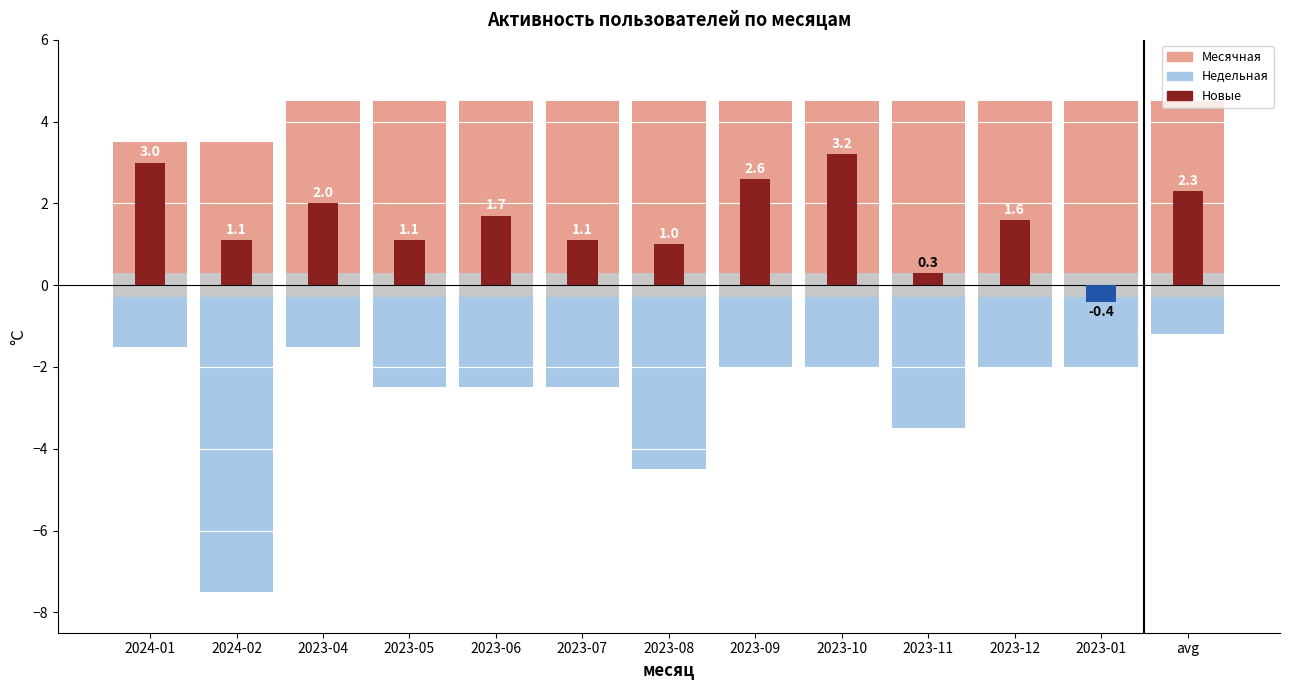

The Недельная series shows -2.0 at 2023-01. True or false?

True